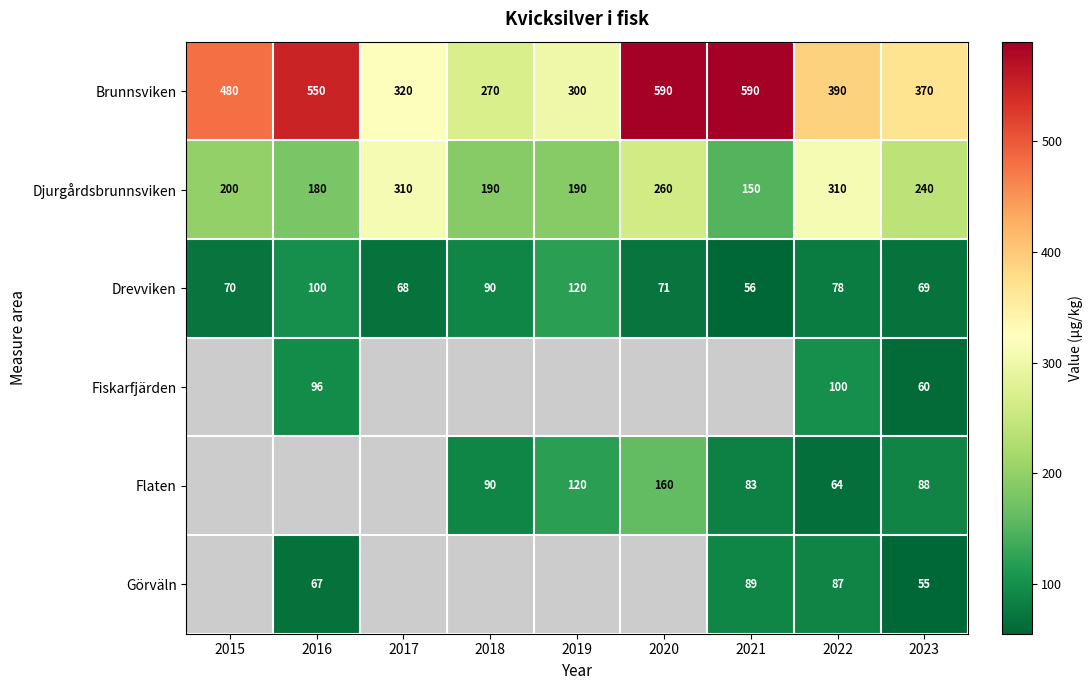

Is the value of Brunnsviken at 2019 greater than the value of Drevviken at 2017?

Yes